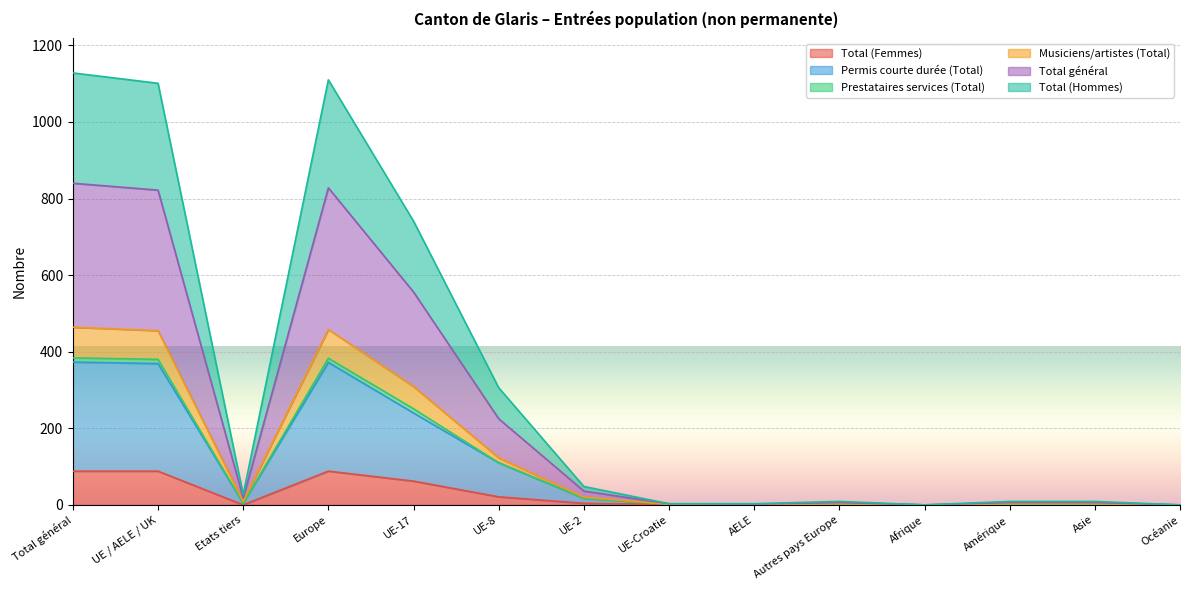

What is the sum of the Total (Femmes) values at UE / AELE / UK and UE-17?

150